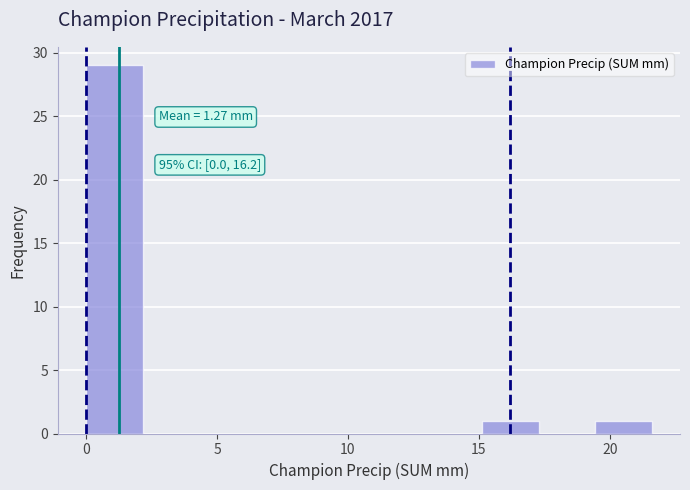

Which range on the x-axis has the tallest bar?

0.0 to 2.0